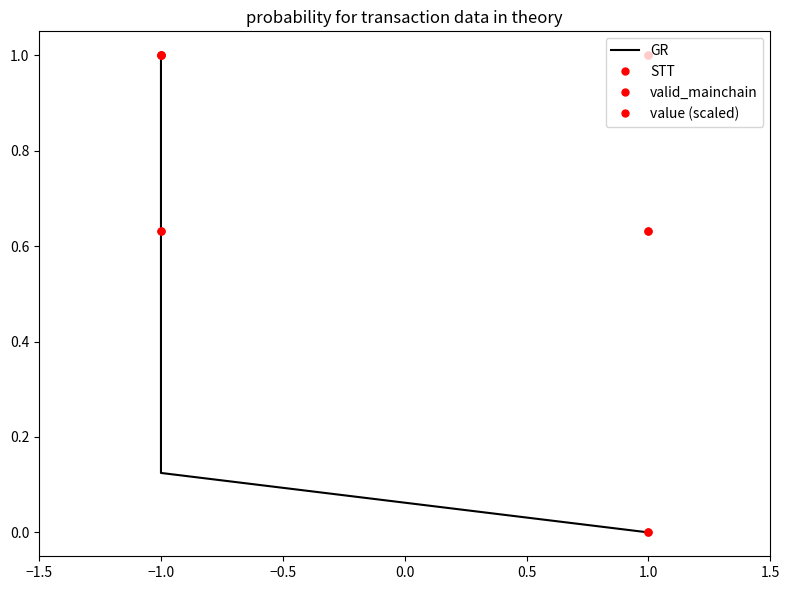

Reading right to left, what are all the values shown in this chart?

GR: 0.0	0.0	0.1	1.0
STT: 0.0	0.0	1.0	1.0
valid_mainchain: 1.0	1.0	1.0	1.0
value (scaled): 0.6	0.6	0.6	0.6